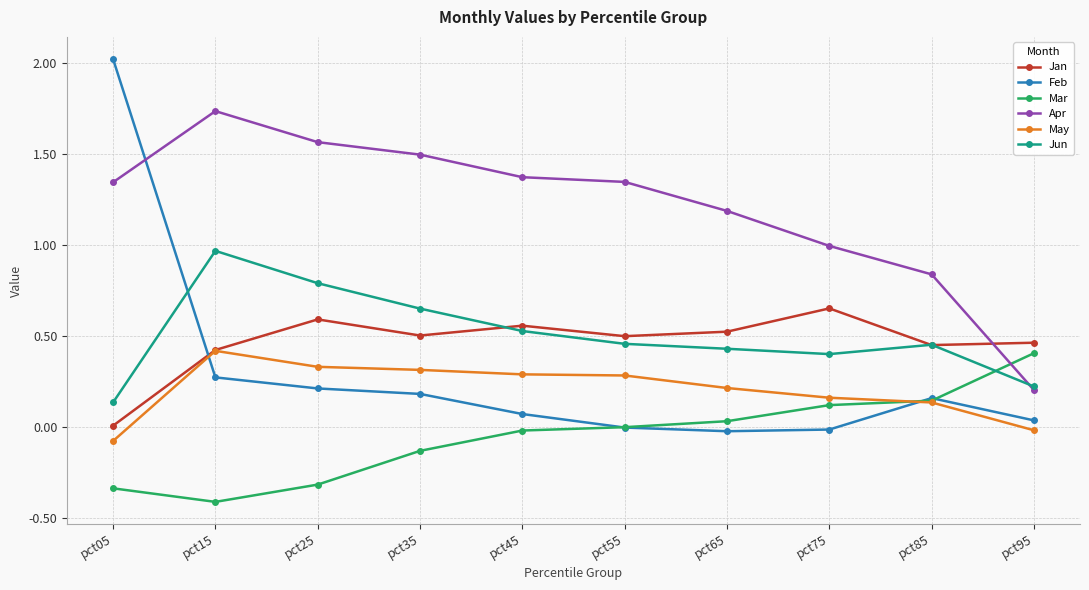

How many intersections are there between Jun and Feb?

1